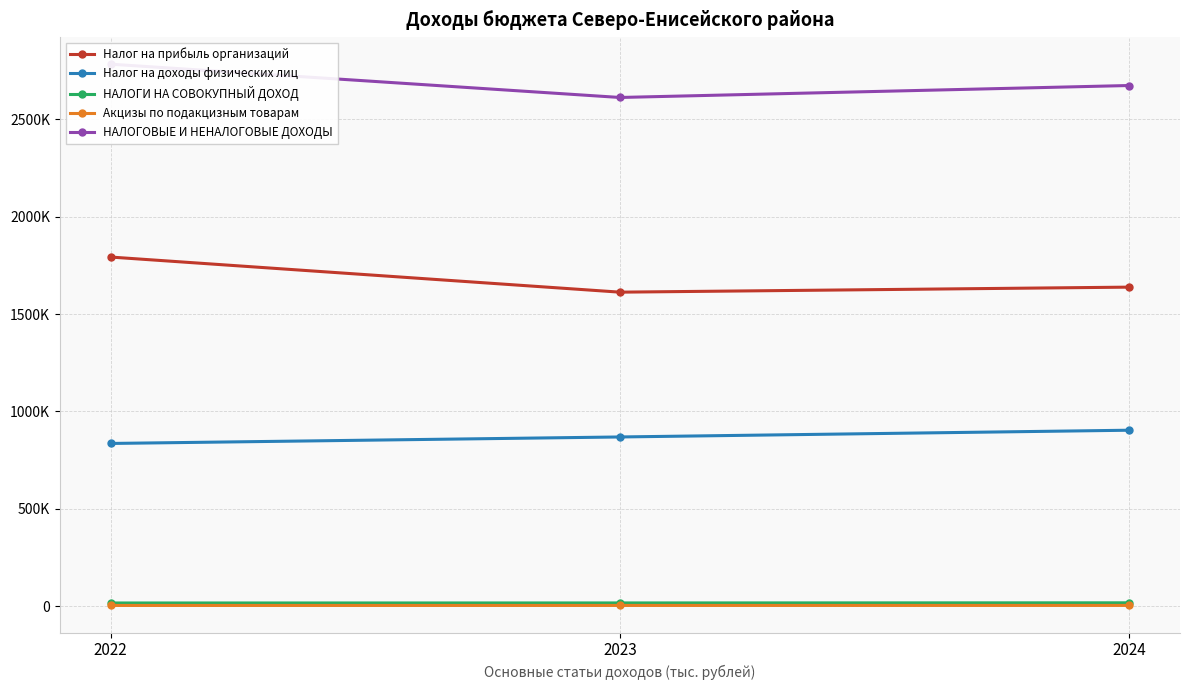

What are all the series names shown in the legend?

Налог на прибыль организаций, Налог на доходы физических лиц, НАЛОГИ НА СОВОКУПНЫЙ ДОХОД, Акцизы по подакцизным товарам, НАЛОГОВЫЕ И НЕНАЛОГОВЫЕ ДОХОДЫ